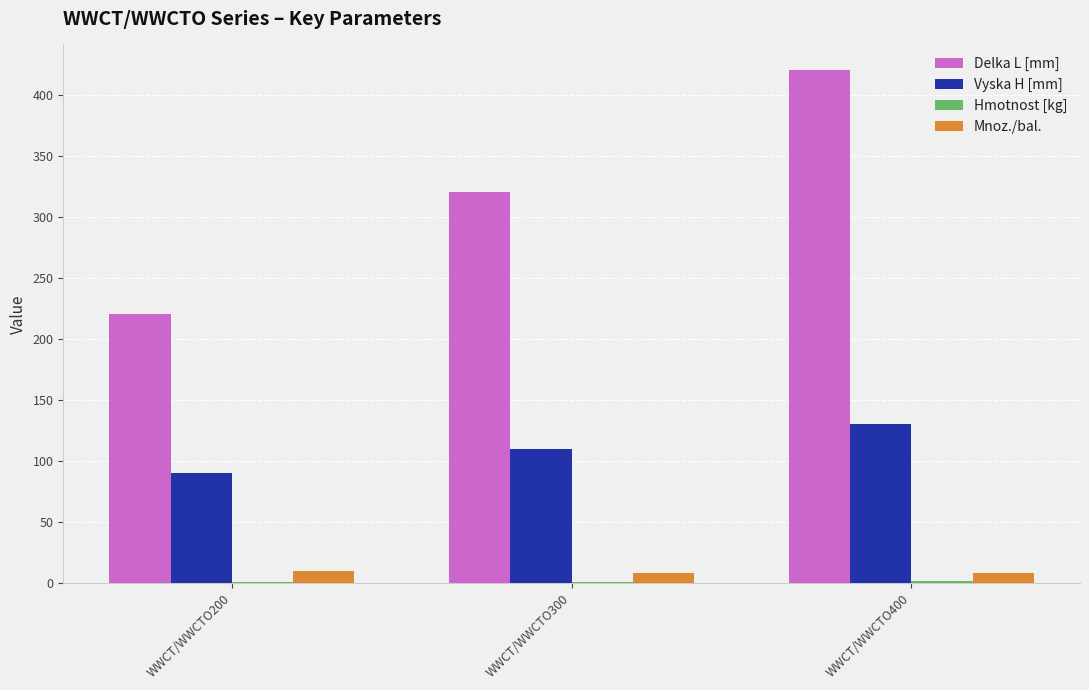

Count the Vyska H [mm] values in the range 90 to 130.

3